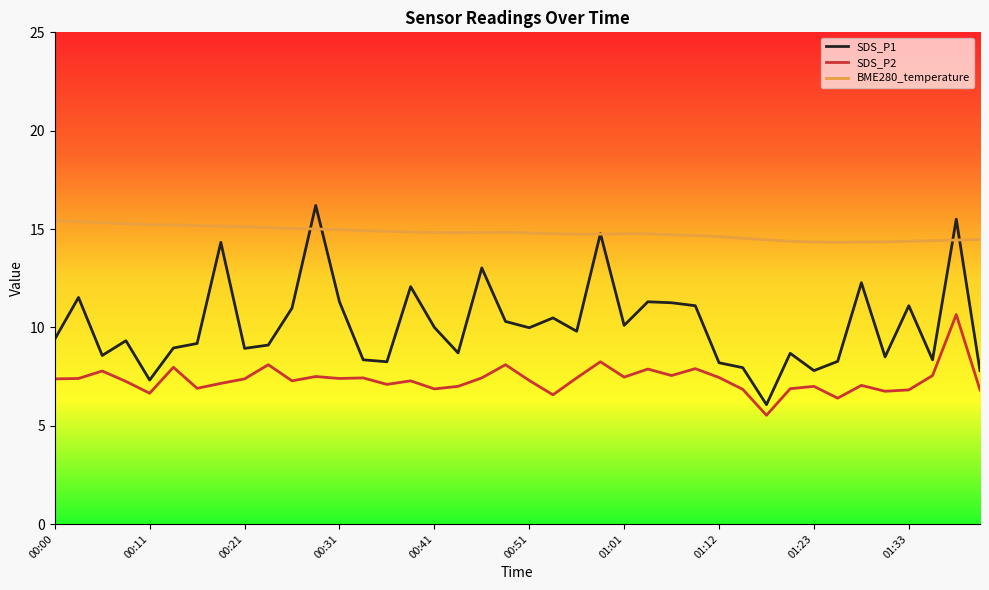

Which series has the largest total across all categories?

BME280_temperature